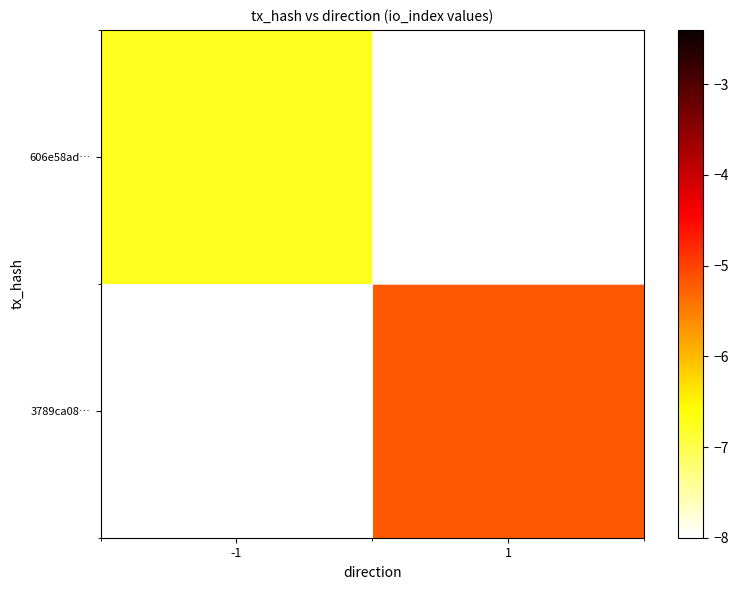

Reading left to right, transcribe all the data shown in this chart.

606e58ad…: -1=-6.7	1=-8.0
3789ca08…: -1=-8.0	1=-5.2